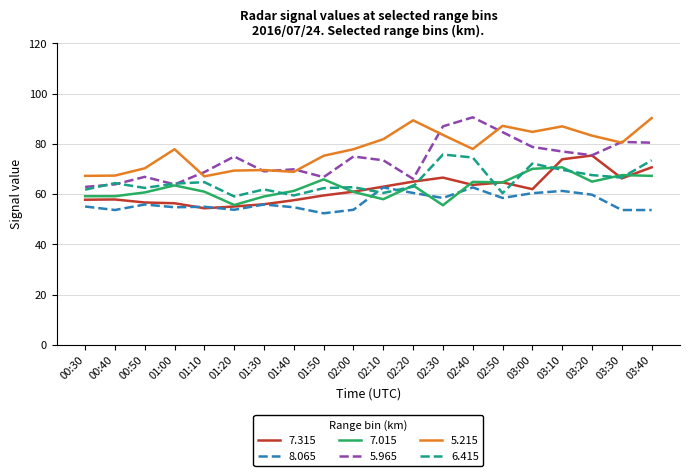

Is it true that 7.015 equals 31.2 at 03:40?

False